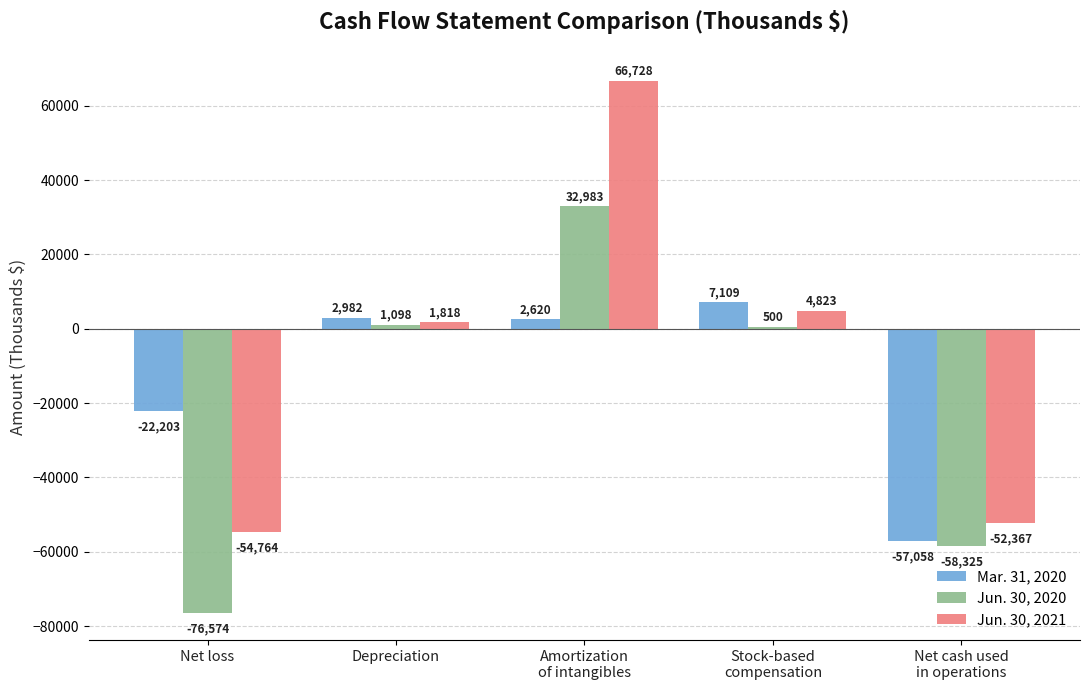

What are all the series names shown in the legend?

Mar. 31, 2020, Jun. 30, 2020, Jun. 30, 2021